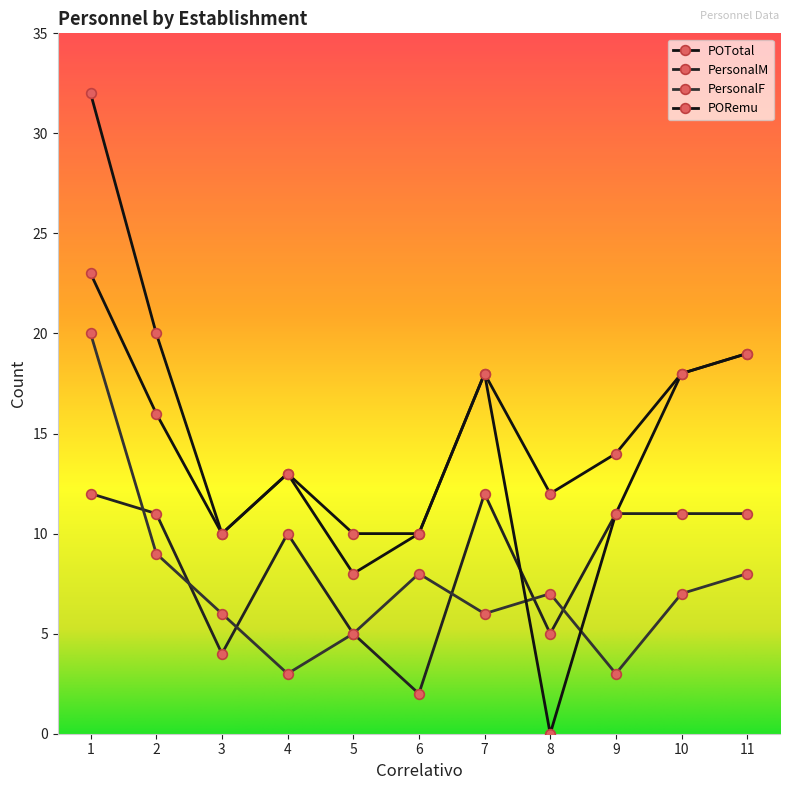

Does the chart have visible grid lines?

No